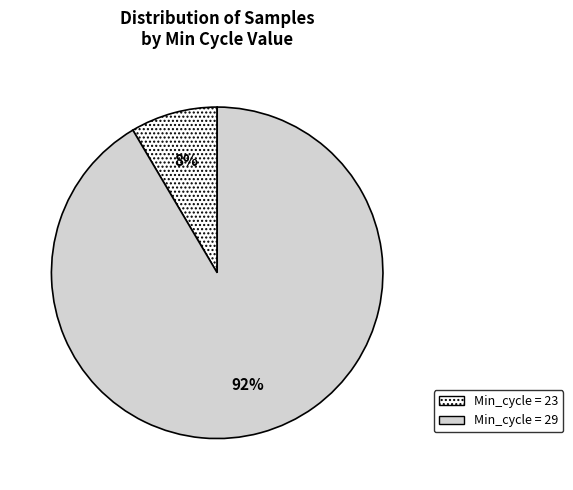

Is there a majority slice in this chart?

Yes